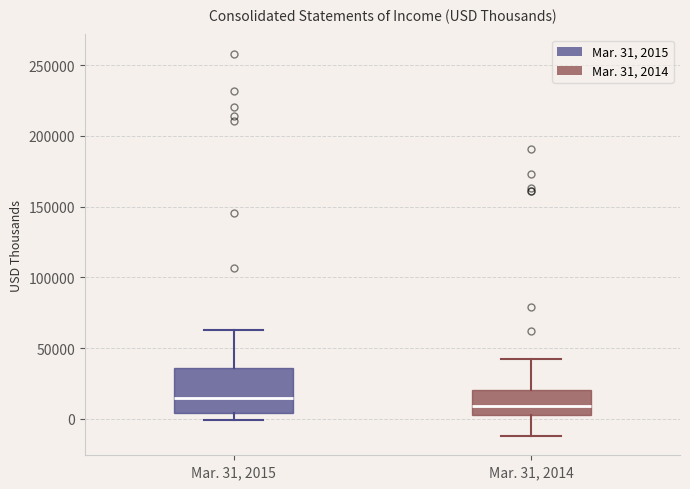

Which box's median line is the lowest?

Mar. 31, 2014